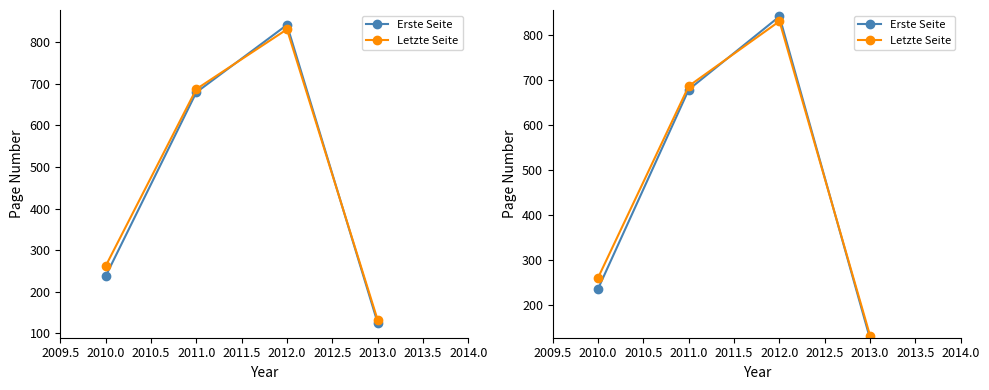

How many distinct data groups are displayed?

2